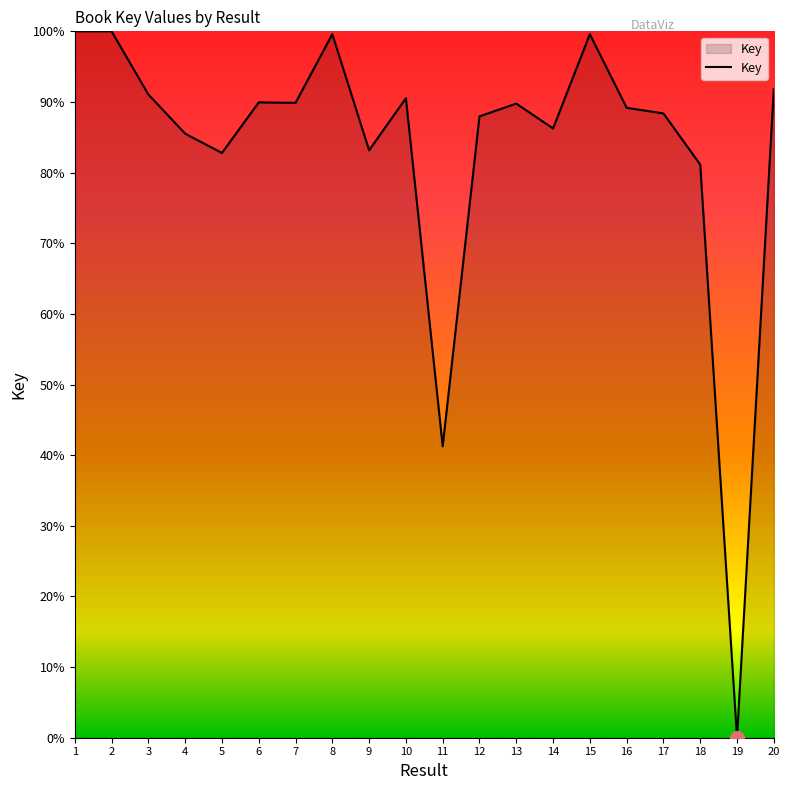

At which category does the chart reach its minimum across all series?

19